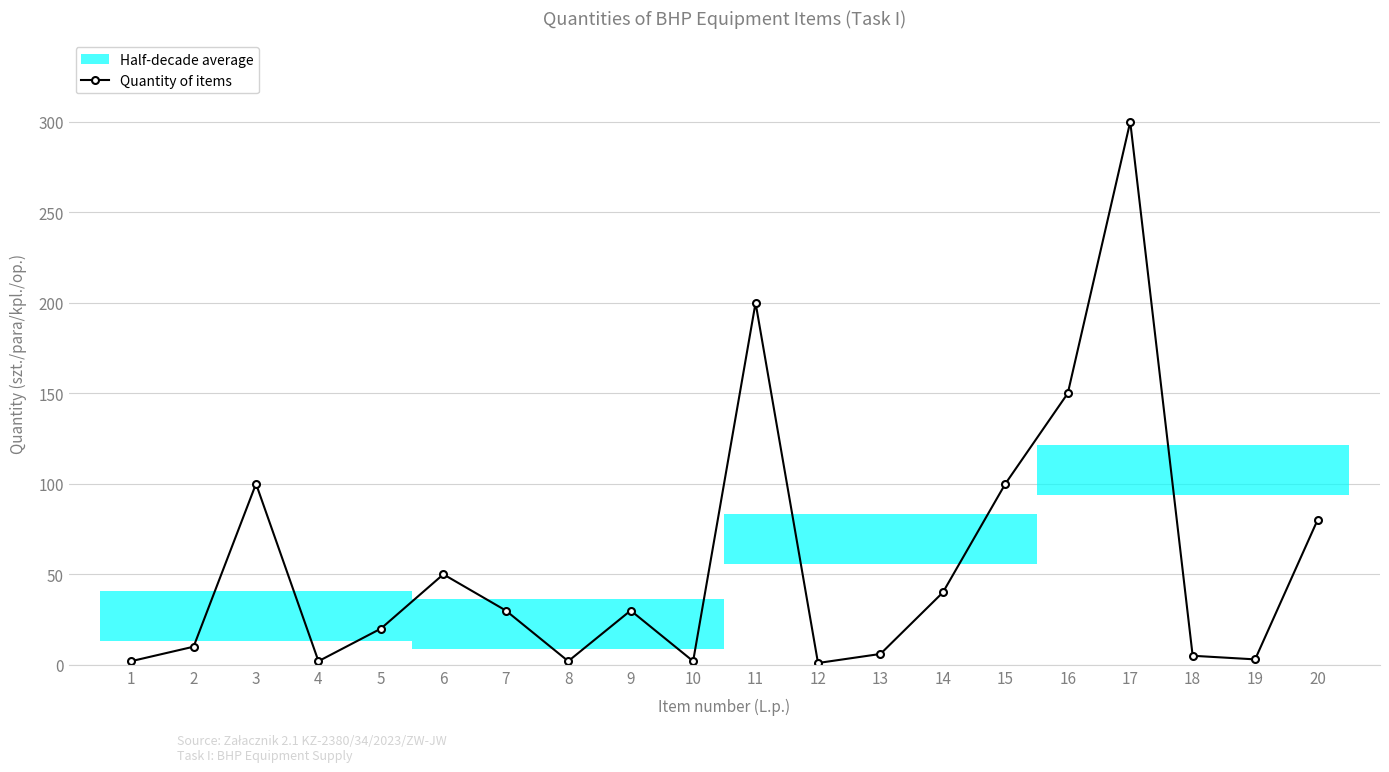

List the labels in order of value, smallest first.

12, 1, 4, 8, 10, 19, 18, 13, 2, 5, 7, 9, 14, 6, 20, 3, 15, 16, 11, 17